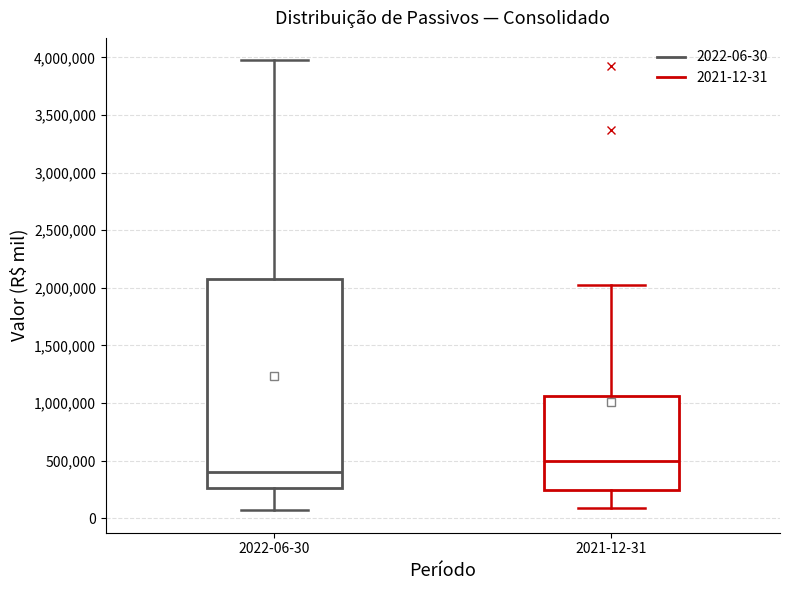

Reading left to right, transcribe this box plot: for each box, give where its median line is, the range the box spans, and where its two whiskers end, as read against the y-axis. The values are not printed on the chart, so give them approximately, as read against the axis.

2022-06-30: median 400000, box 250000 to 2100000, whiskers 50000 to 3950000
2021-12-31: median 500000, box 250000 to 1050000, whiskers 100000 to 2000000